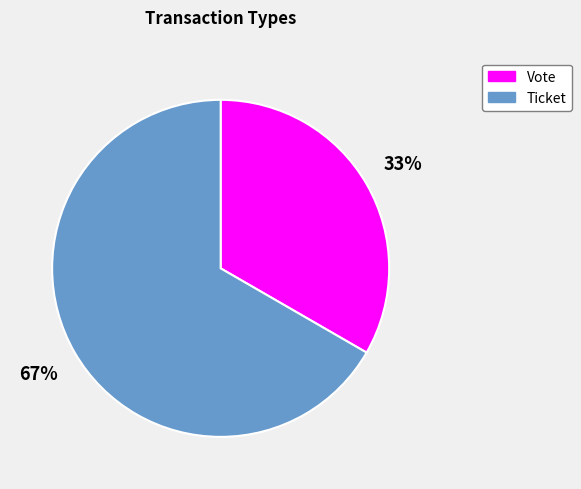

To the nearest percent, what is the average slice percentage?

50%